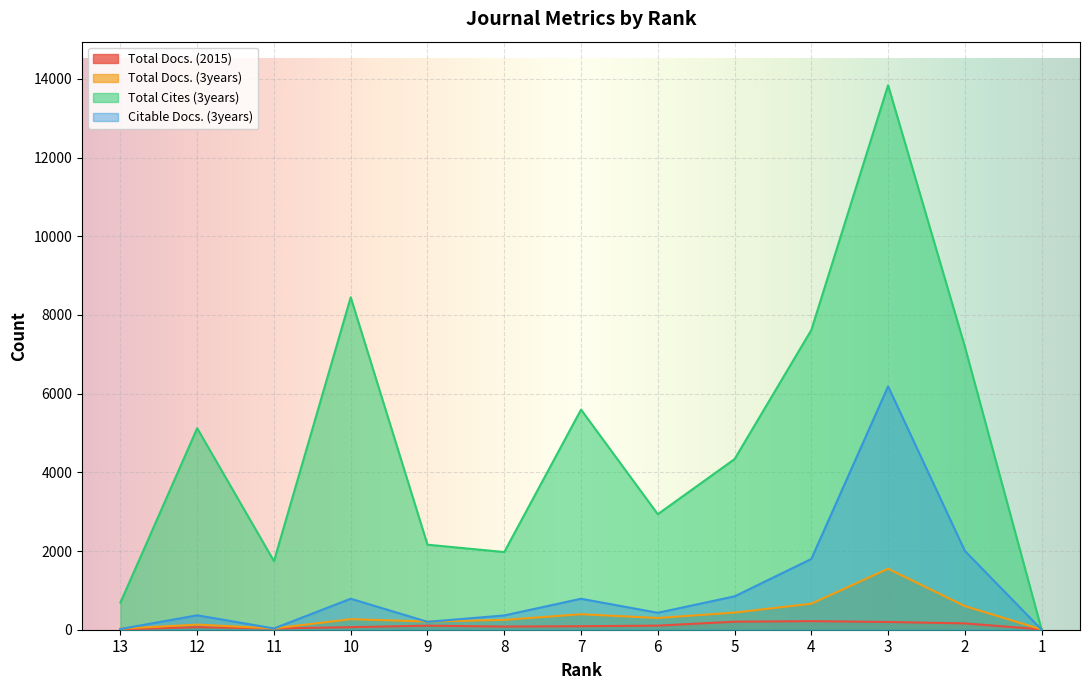

Is the value of Citable Docs. (3years) at 4 greater than the value of Total Docs. (2015) at 4?

Yes